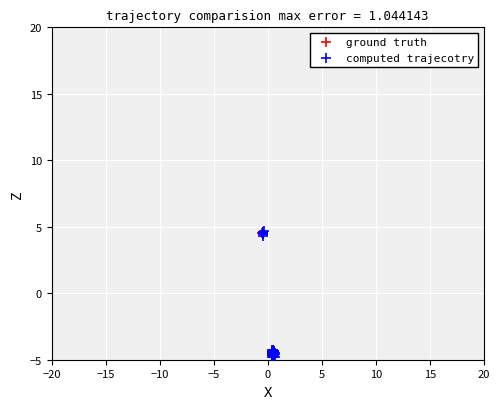

Which series has the widest spread of Y values?

computed trajecotry